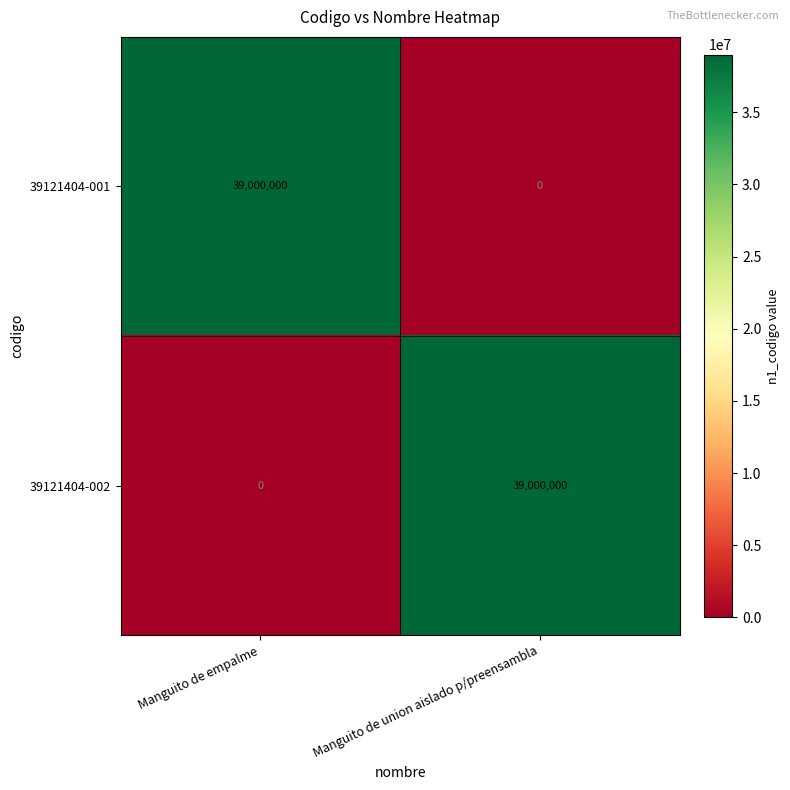

What is the difference between the 39121404-001 values at Manguito de union aislado p/preensambla and Manguito de empalme?

39000000